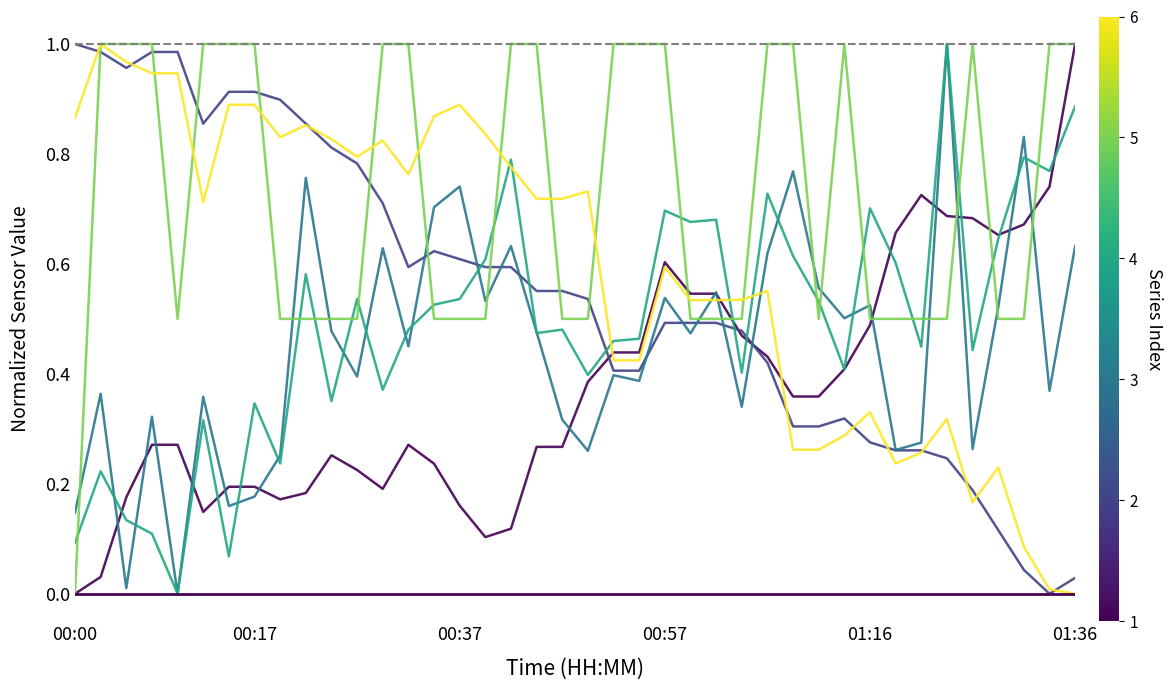

What is the total value across all series at 00:00?

2.1